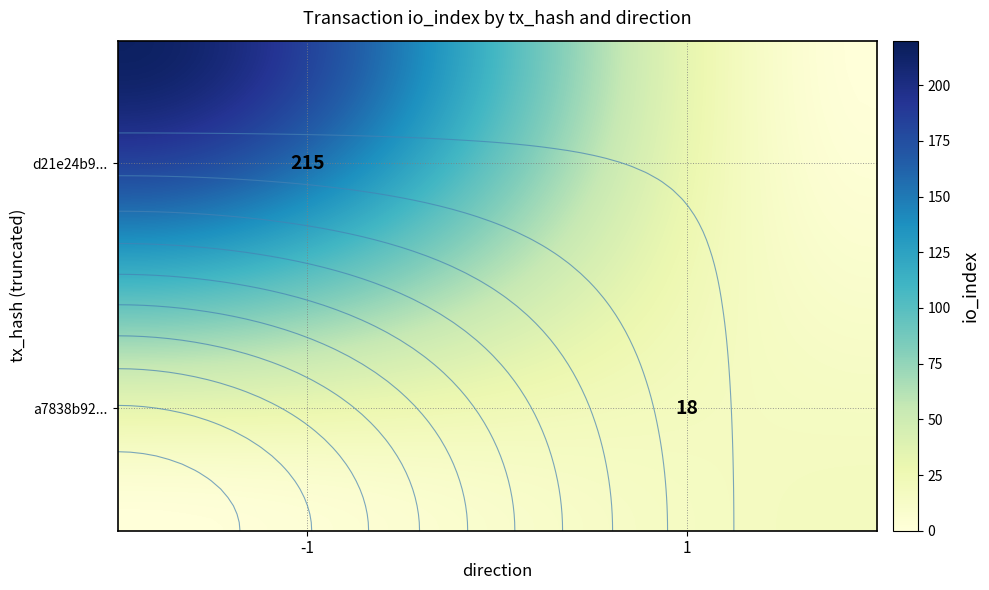

How many d21e24b98773de8de185ec567a922e8f4fce248 values are between -1 and 215?

2